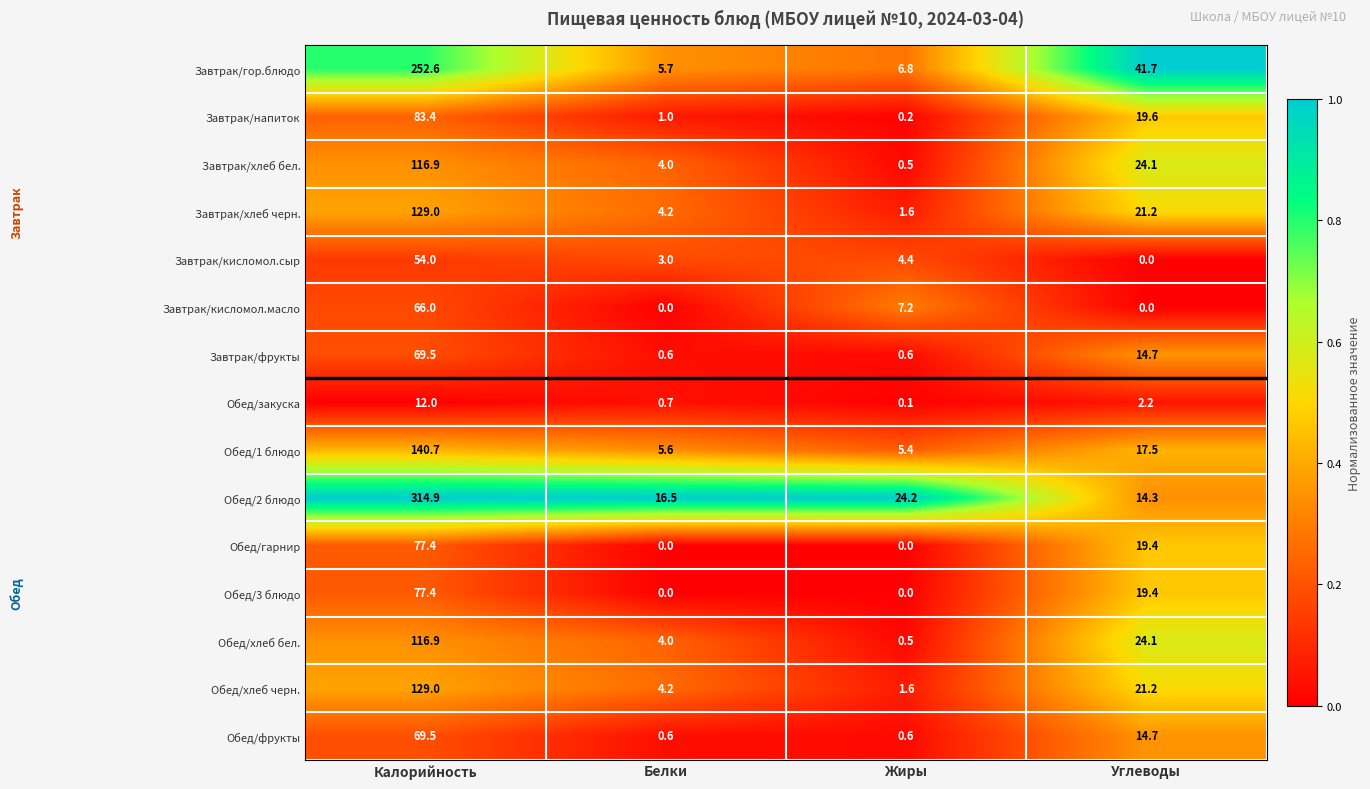

What is the maximum value shown in the chart?

314.9